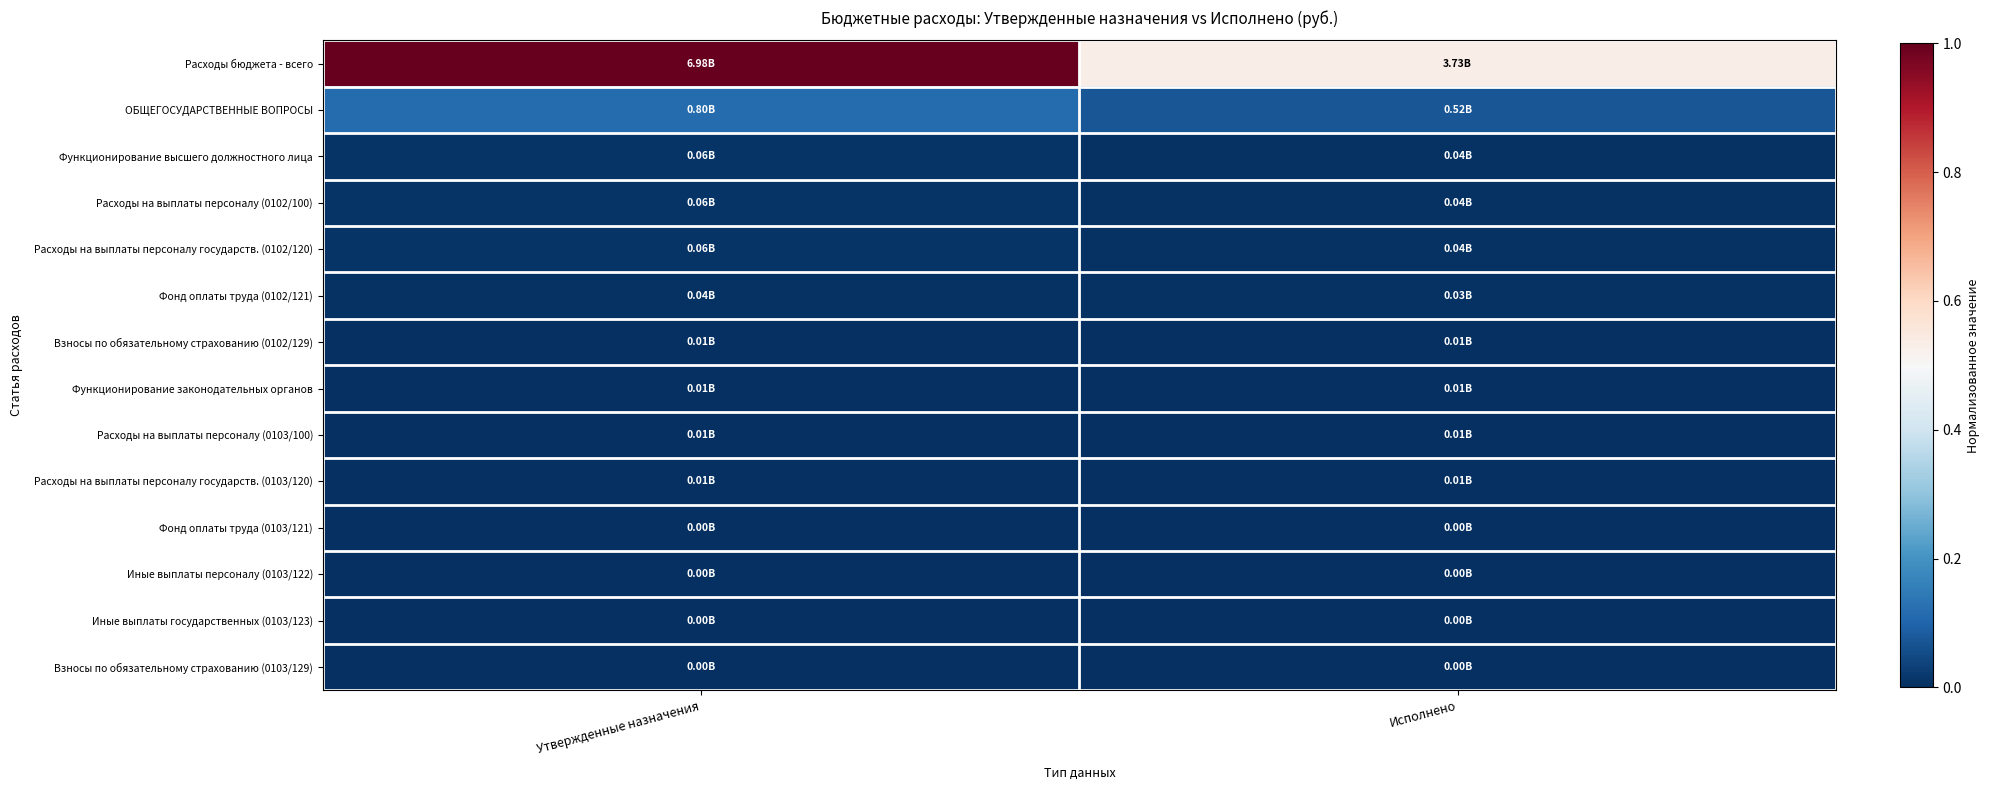

Which series changed the most between Утвержденные назначения and Исполнено?

Расходы бюджета - всего